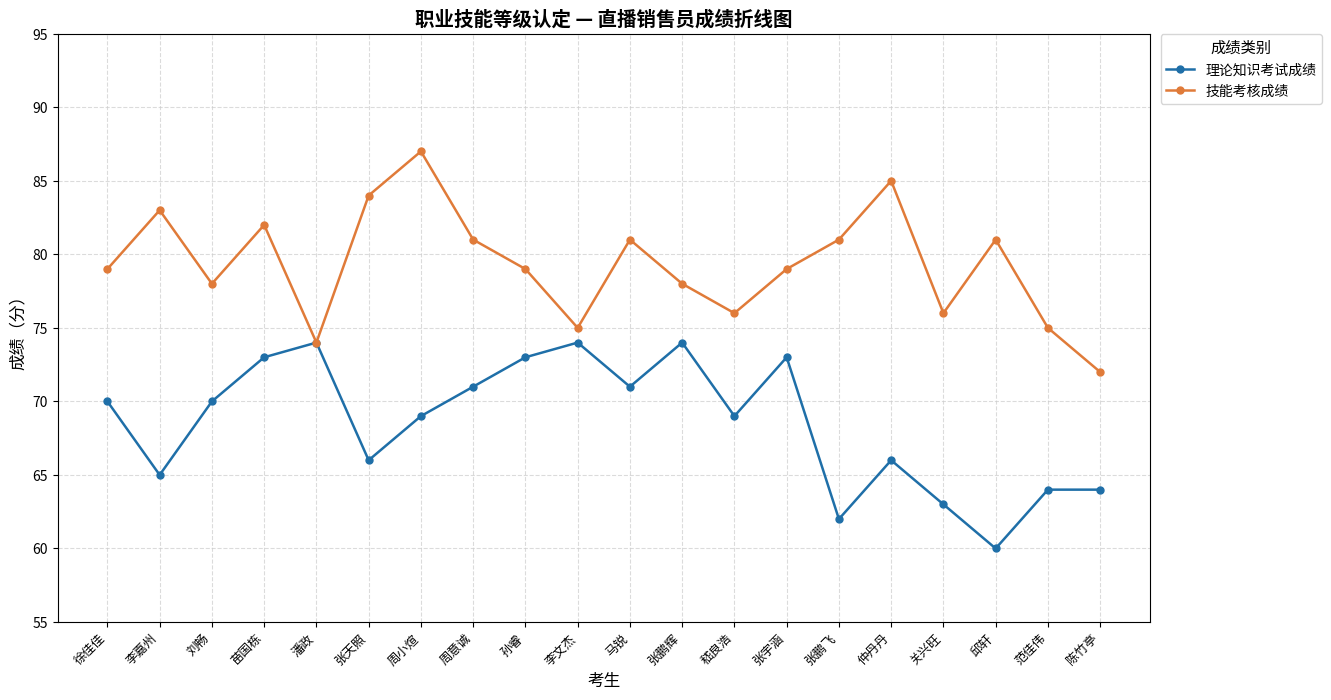

Which series has the largest total across all categories?

技能考核成绩